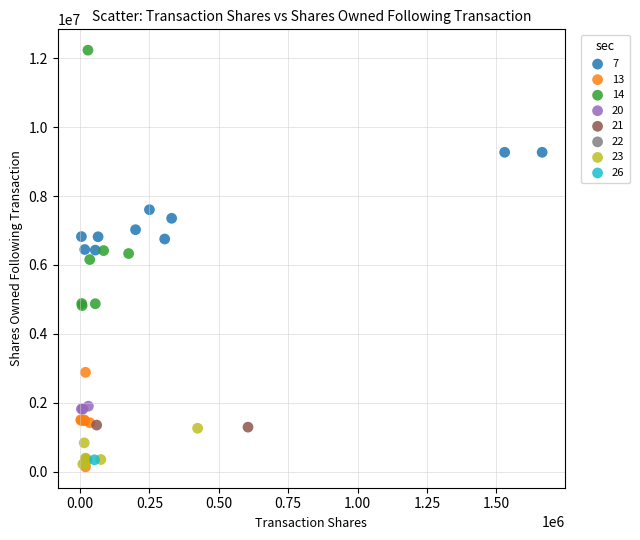

What are all the series names shown in the legend?

7, 13, 14, 20, 21, 22, 23, 26